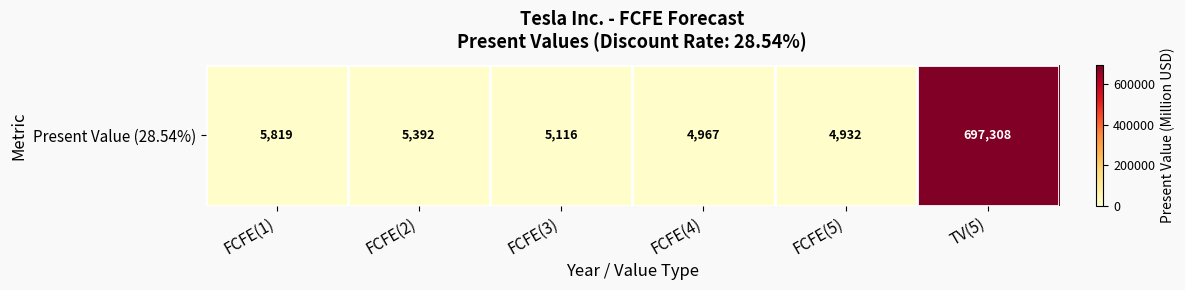

What is the smallest value displayed?

4932